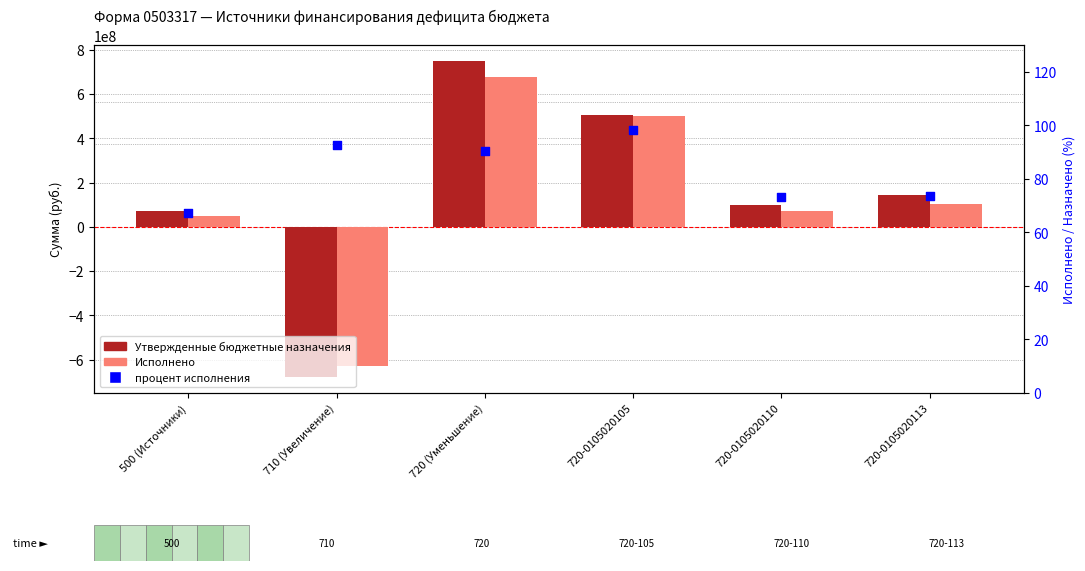

At which category is the sum across all series the highest?

720 (Уменьшение)